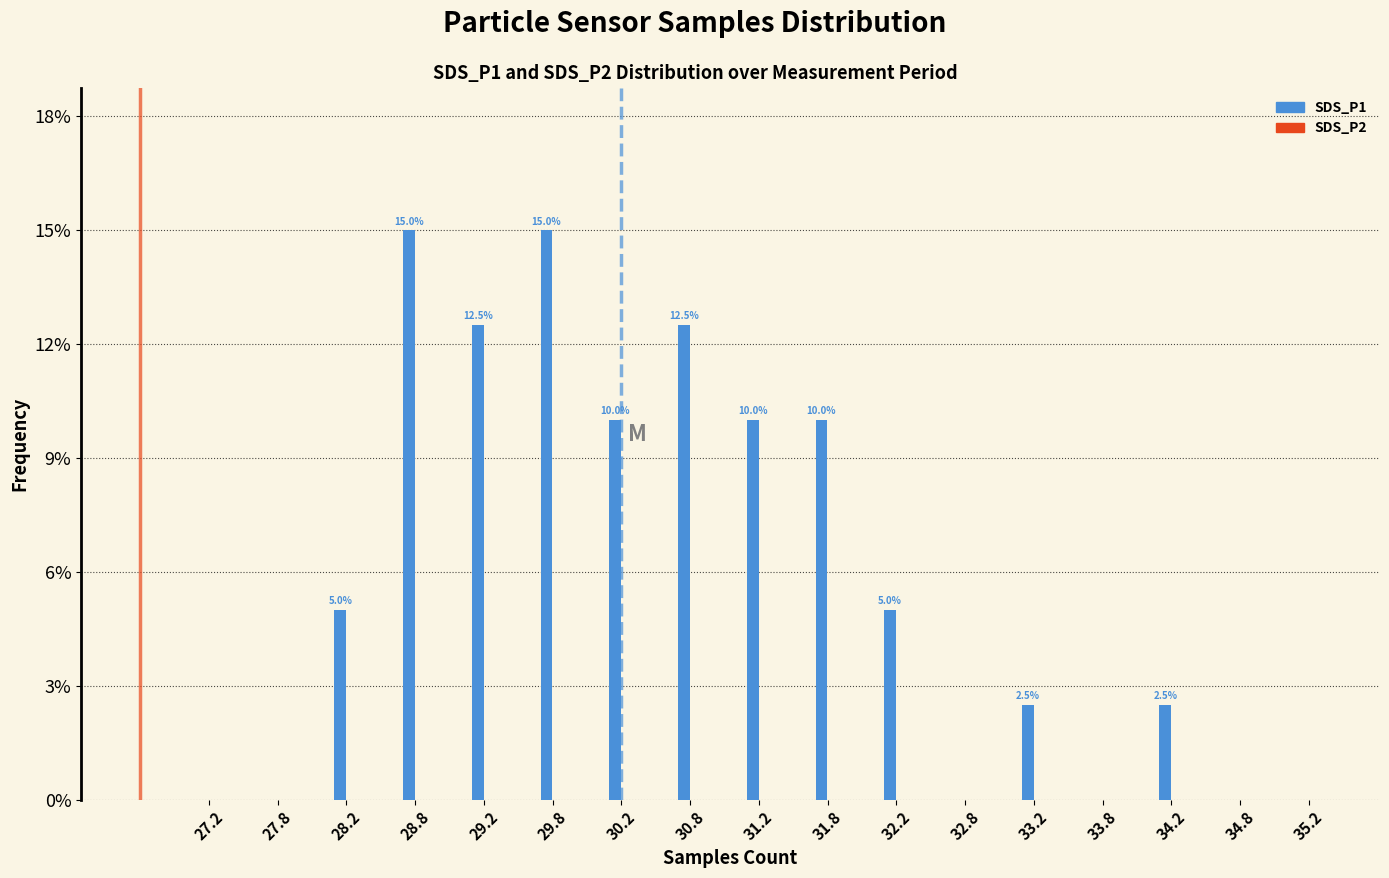

Reading left to right, transcribe all the data shown in this chart.

27.2=0.0	27.8=0.0	28.2=5.0	28.8=15.0	29.2=12.5	29.8=15.0	30.2=10.0	30.8=12.5	31.2=10.0	31.8=10.0	32.2=5.0	32.8=0.0	33.2=2.5	33.8=0.0	34.2=2.5	34.8=0.0	35.2=0.0